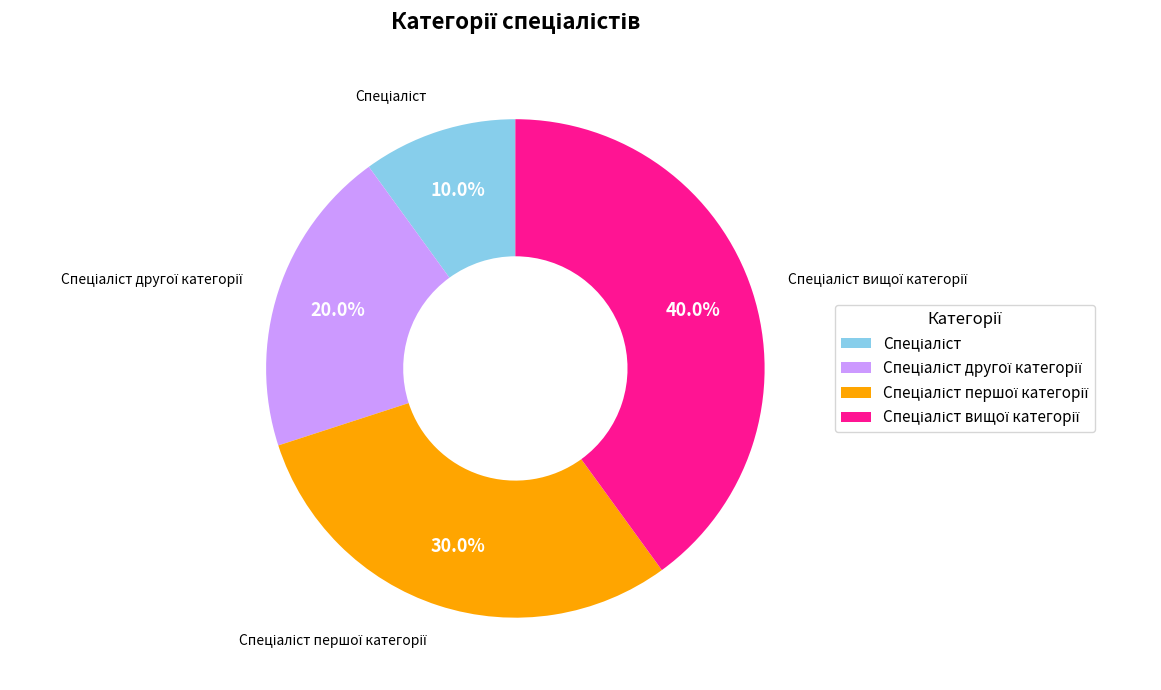

To the nearest percent, what is the difference between the largest and smallest slice percentages?

30%